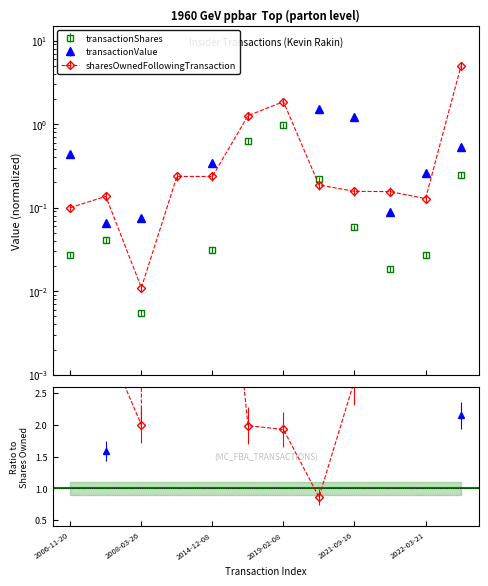

Where is the first local maximum for transactionValue?

2008-03-26